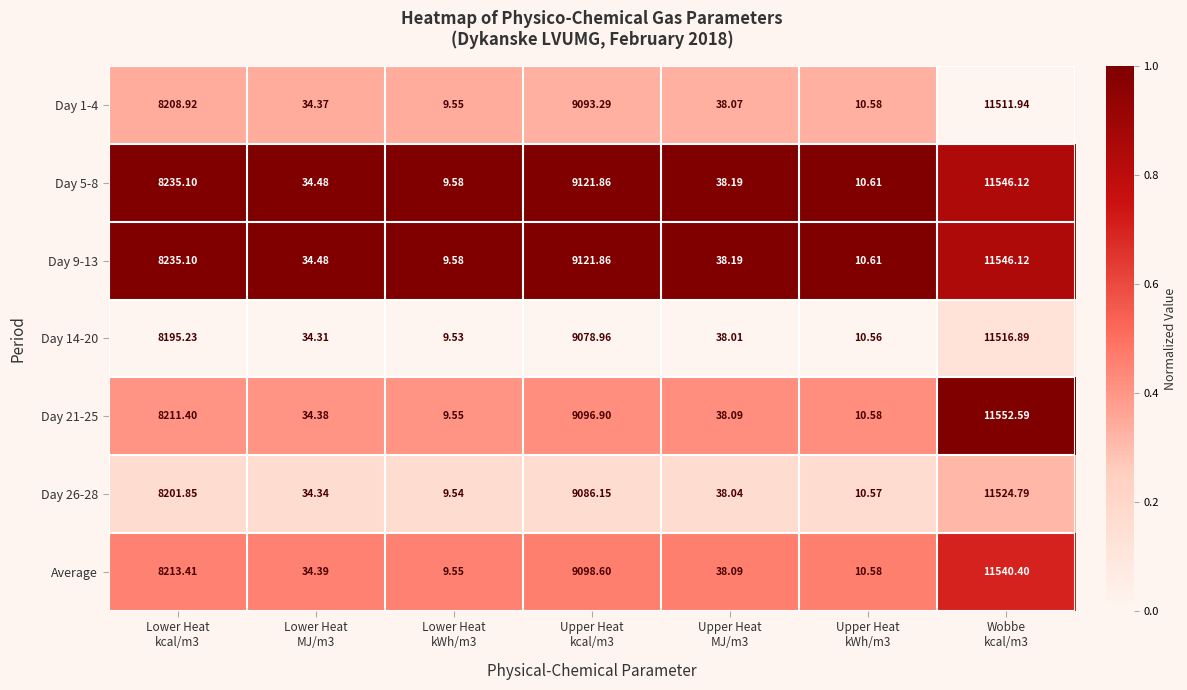

How many data points does each series have?

7